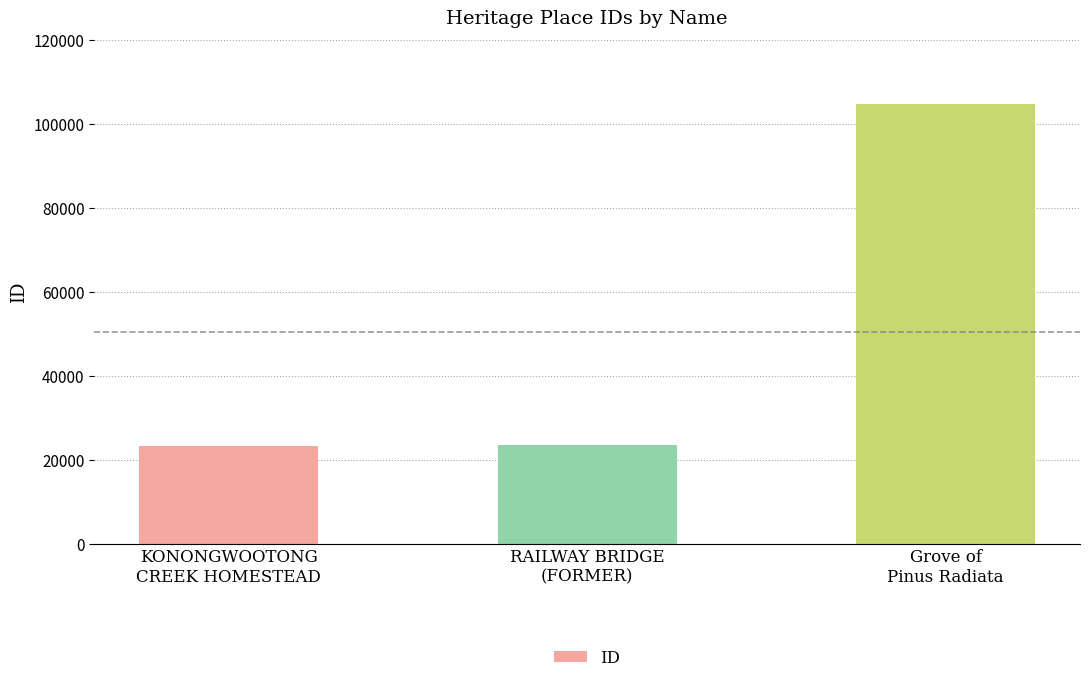

What is the value of the 1st bar from the left?

23197